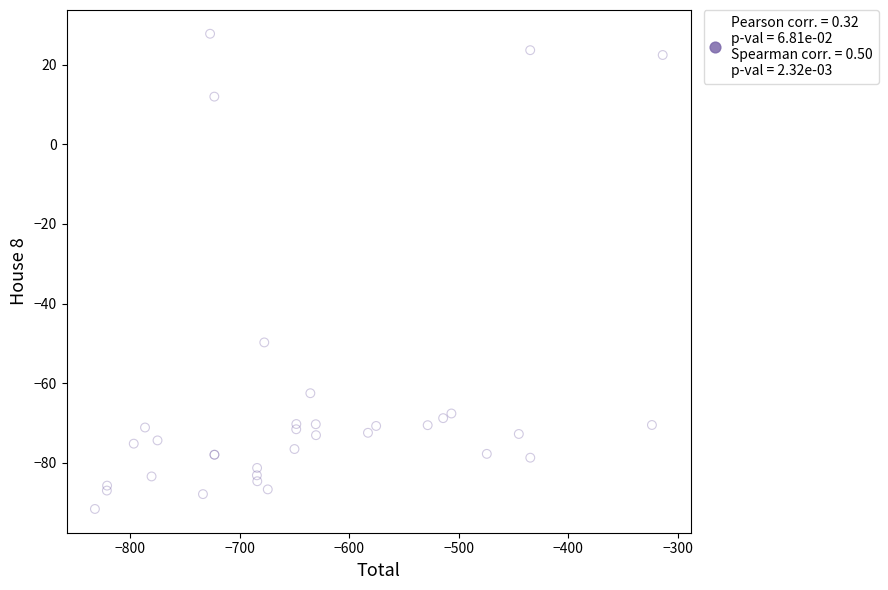

What Y value in the scatter plot is closest to -31?

-49.7